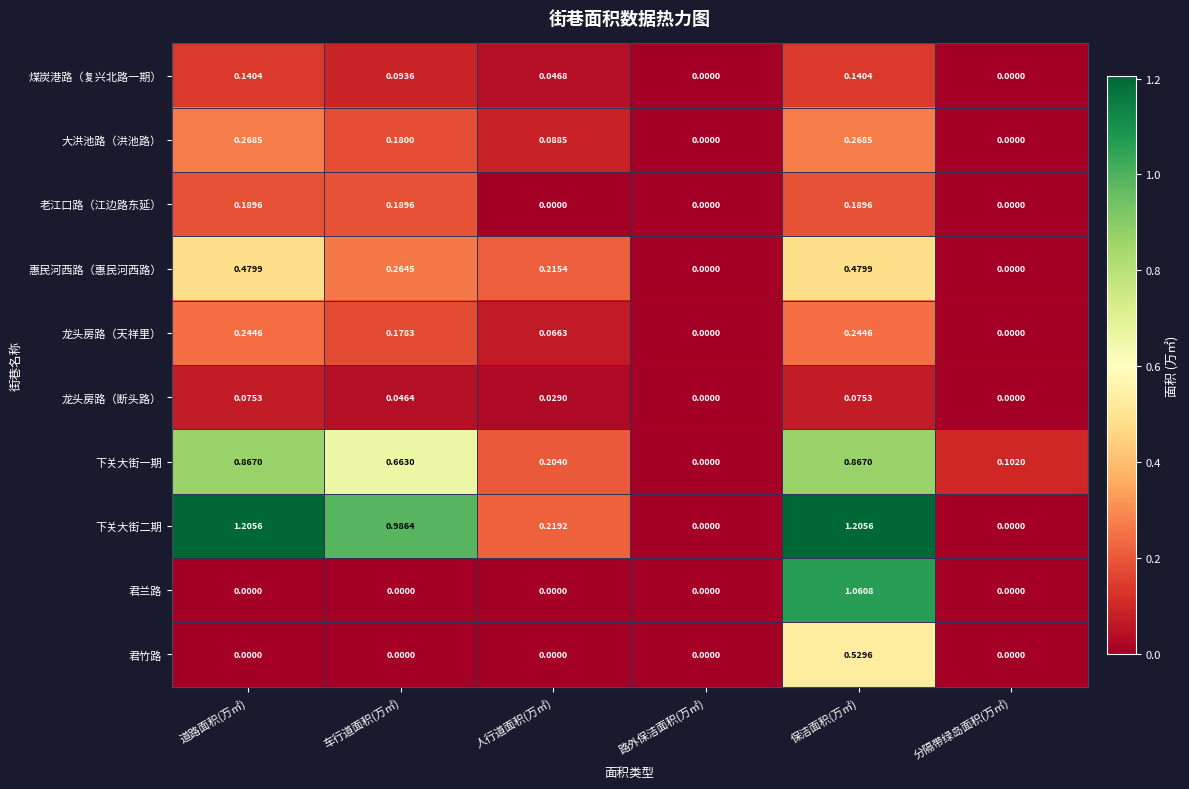

What is the spread (max minus min) of values at 道路面积(万㎡)?

1.2